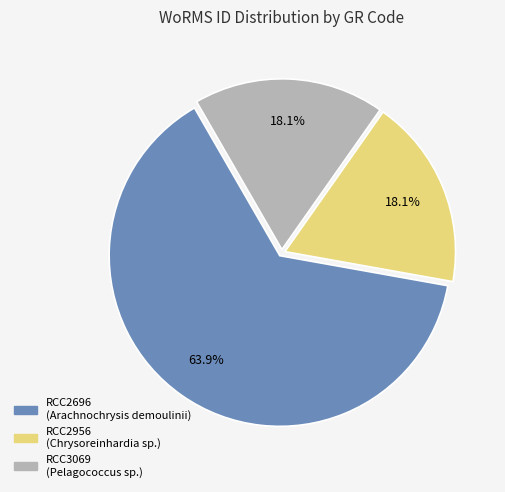

Is it true that RCC2956 is 18% of the pie?

True